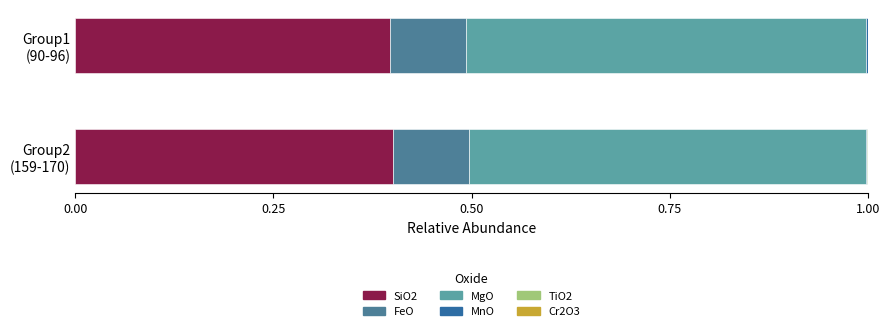

Reading left to right, extract all data points from this chart.

SiO2: 0.4	0.4
FeO: 0.1	0.1
MgO: 0.5	0.5
MnO: 0.0	0.0
TiO2: 0.0	0.0
Cr2O3: 0.0	0.0